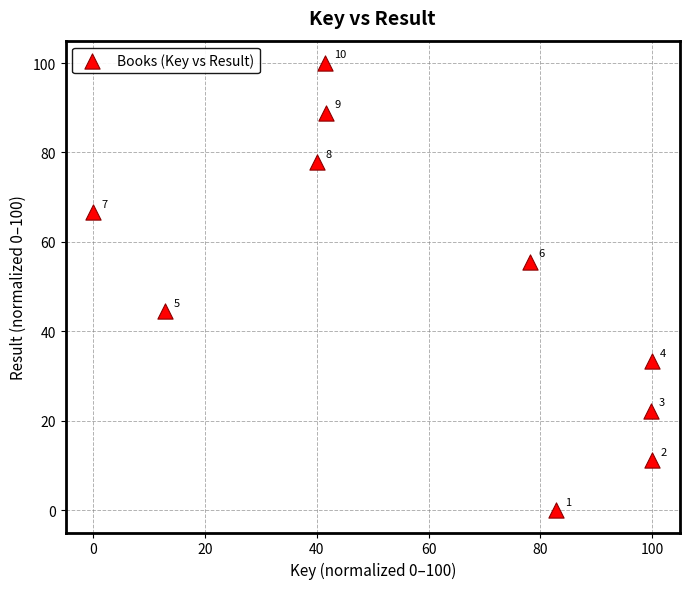

What is the average X value?

59.7